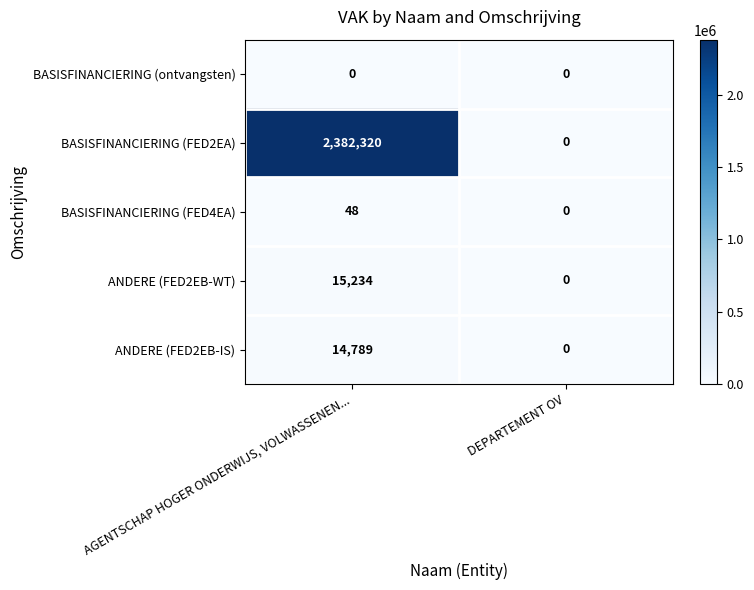

List the labels in order of BASISFINANCIERING (FED4EA) value, largest first.

AGENTSCHAP HOGER ONDERWIJS, VOLWASSENEN..., DEPARTEMENT OV